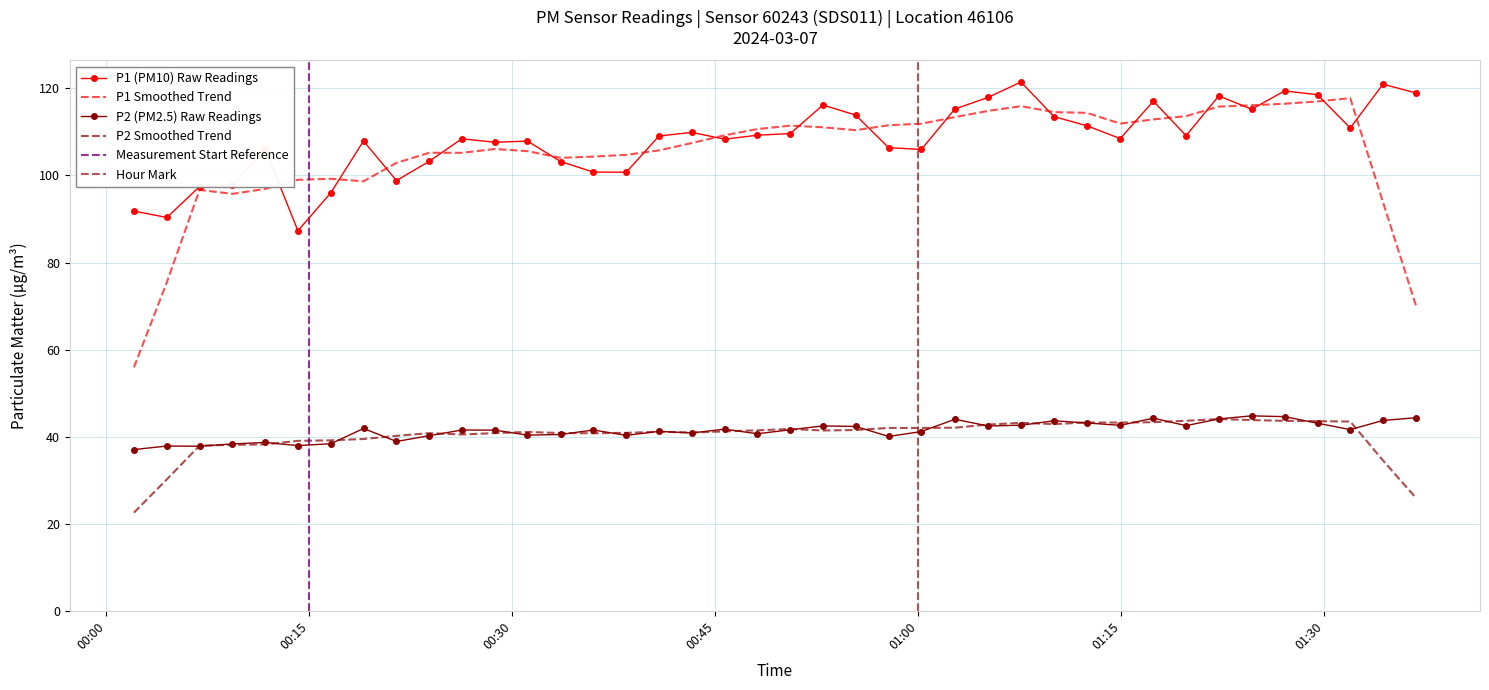

Rank the series by their maximum value, from lowest to highest.

P2, P1